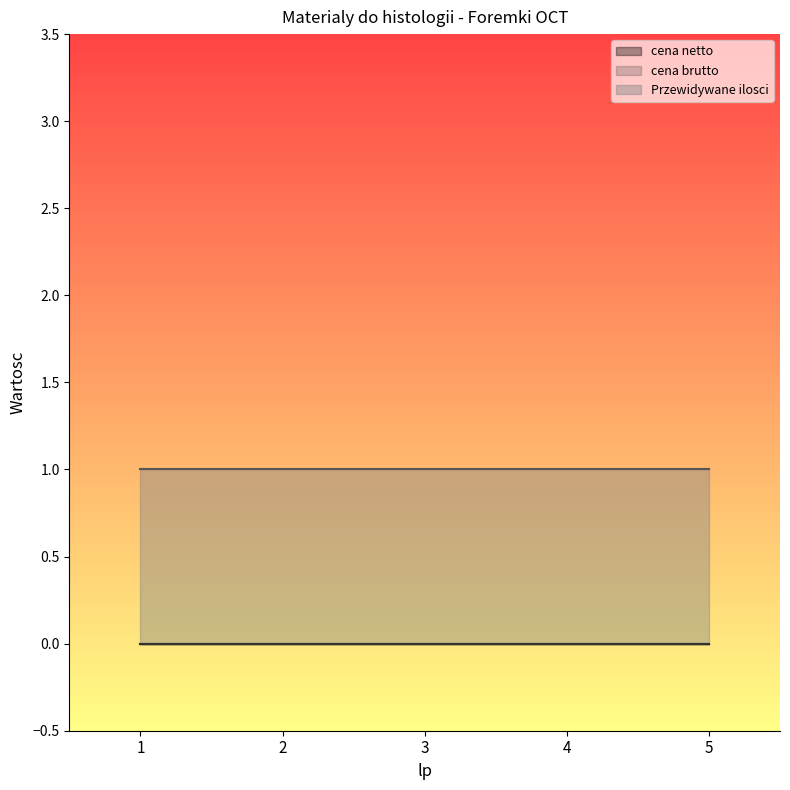

Is it true that Przewidywane ilosci equals 1 at 3?

False